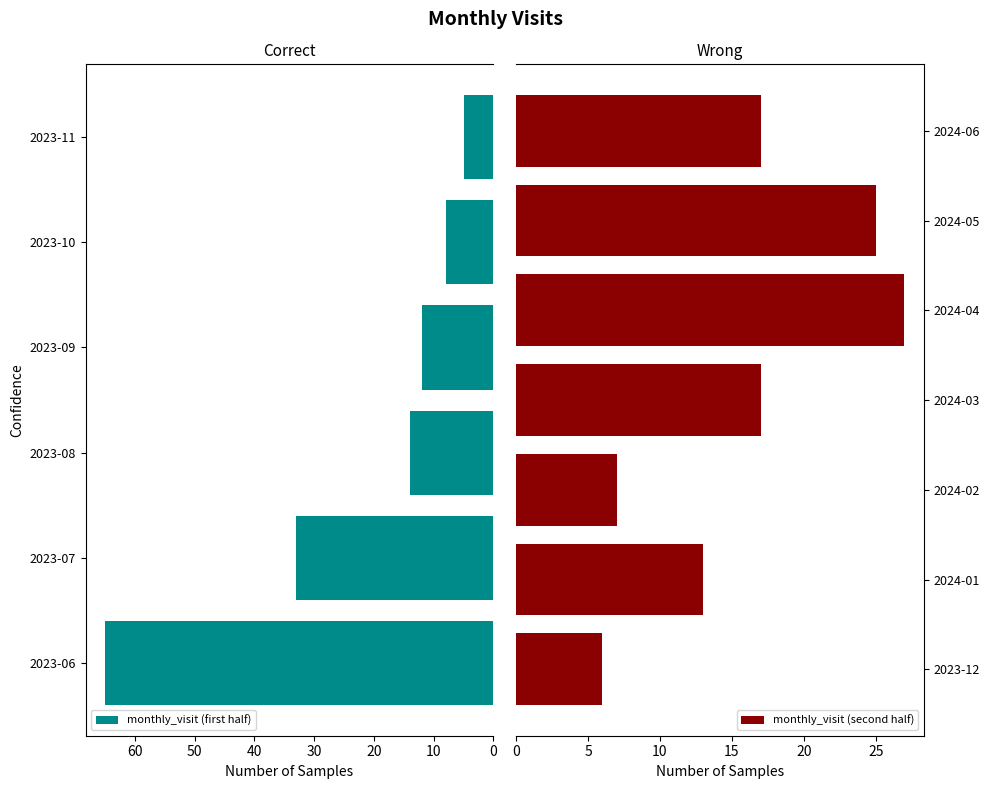

What is the change in value from 2023-12 to 2024-06?

+11